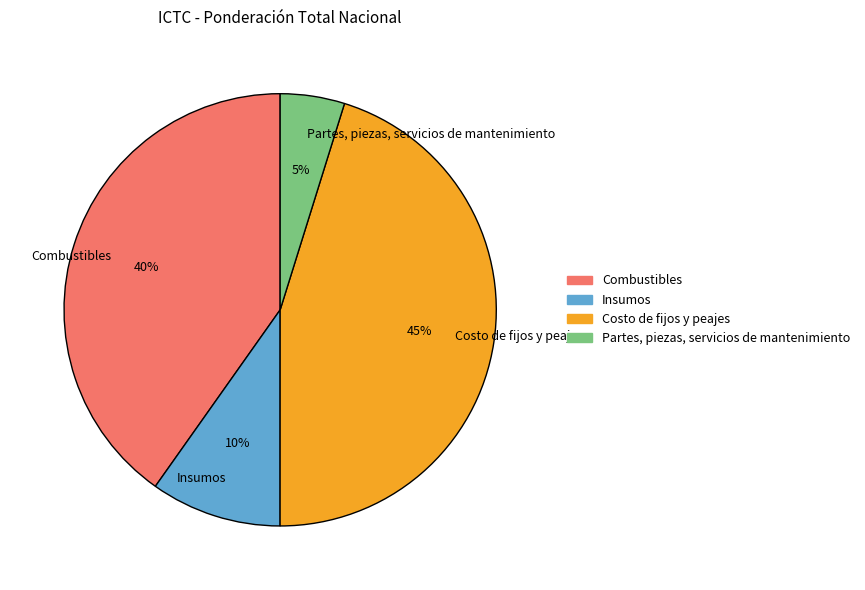

Is it true that Costo de fijos y peajes is 33% of the pie?

False